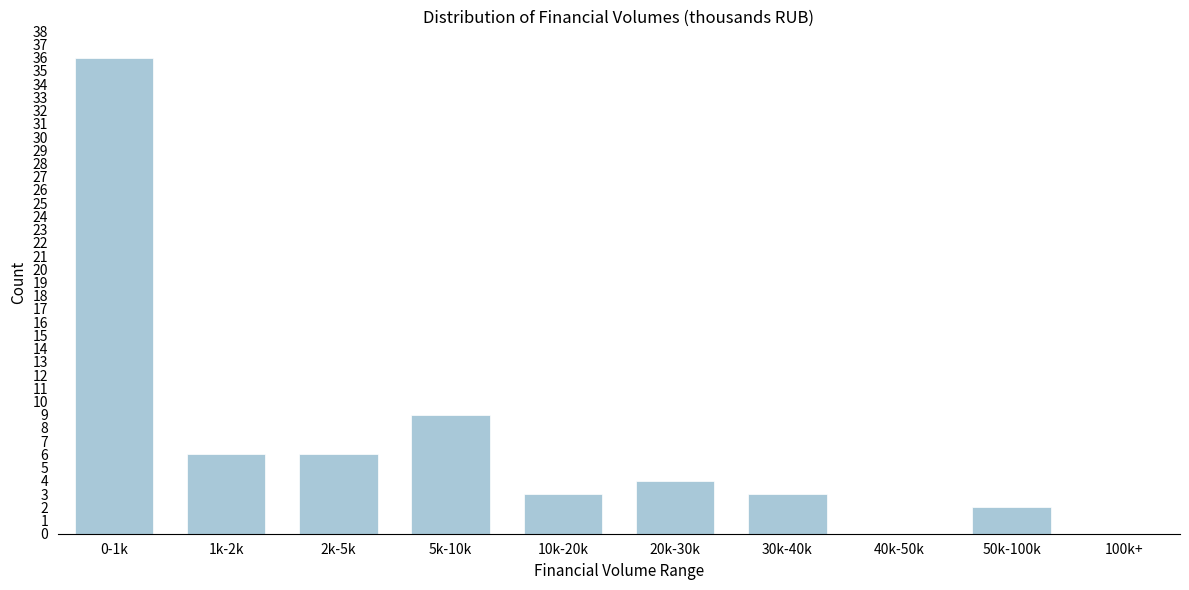

Reading left to right, what are all the values shown in this chart?

0-1k=36	1k-2k=6	2k-5k=6	5k-10k=9	10k-20k=3	20k-30k=4	30k-40k=3	40k-50k=0	50k-100k=2	100k+=0